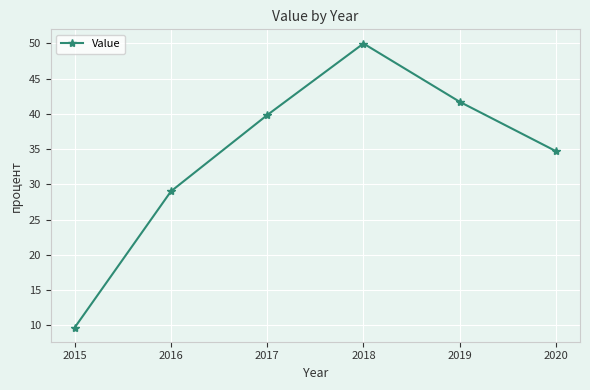

What is the smallest value displayed?

9.7